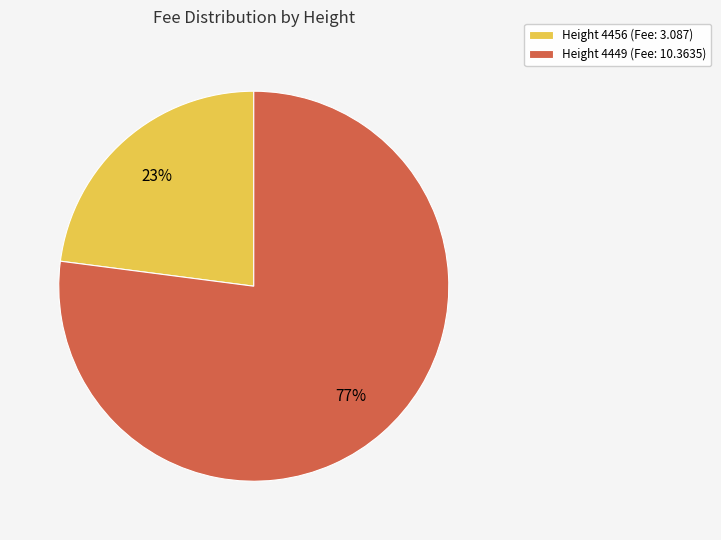

Combined, do Height 4449 (Fee: 10.3635) and Height 4456 (Fee: 3.087) account for over 50%?

Yes